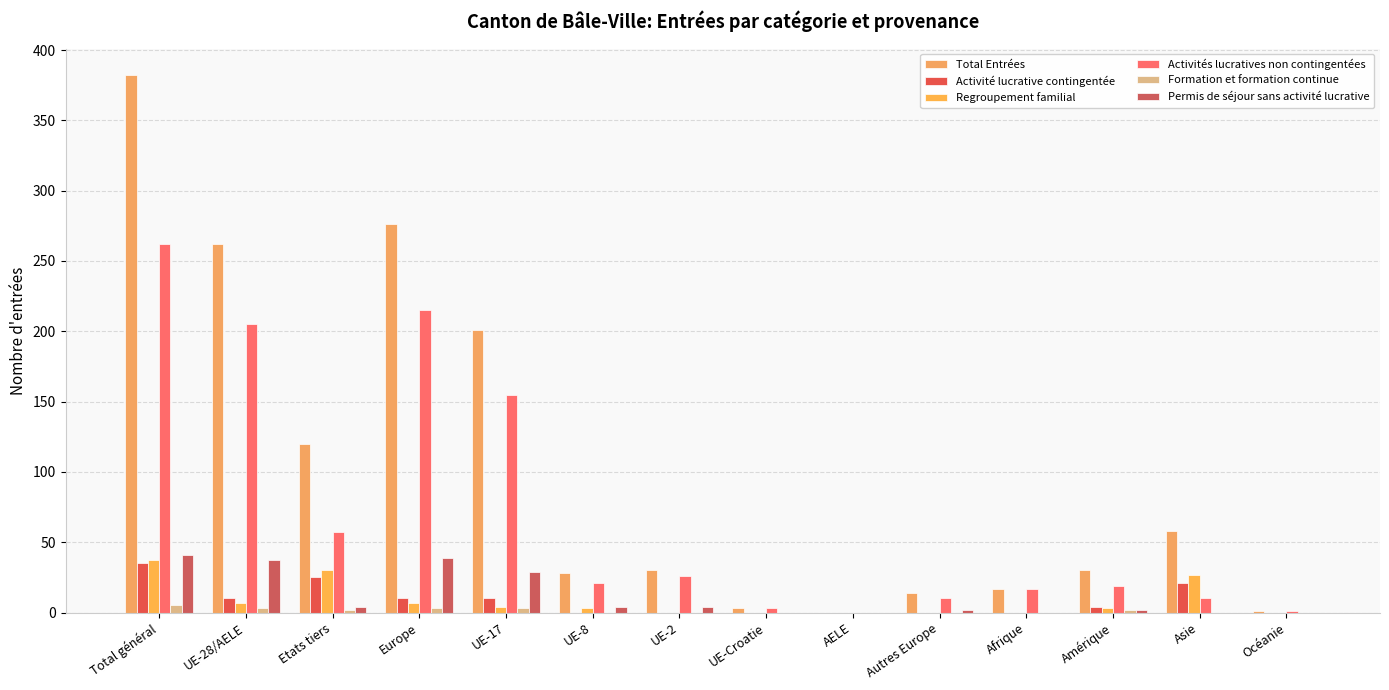

What is the highest value of the Activité lucrative contingentée series?

35